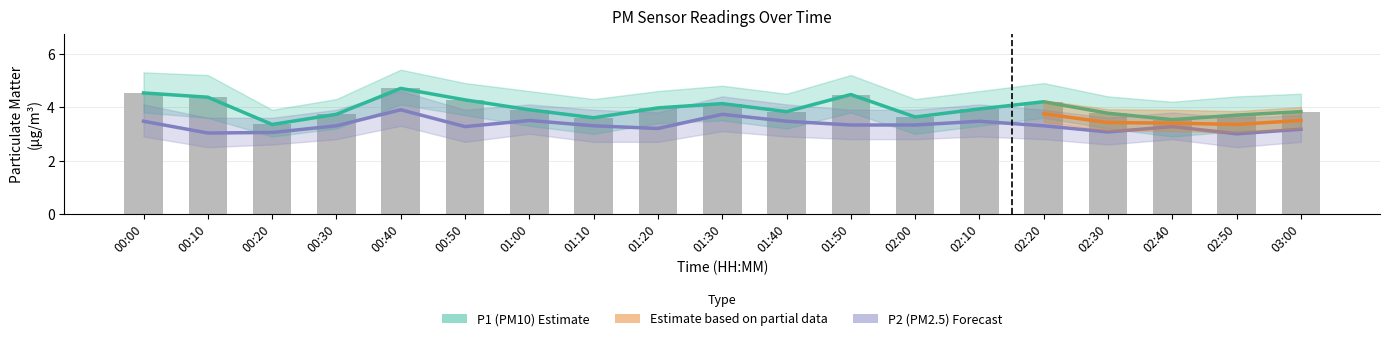

What is the label of the 4th bar from the left?

00:30